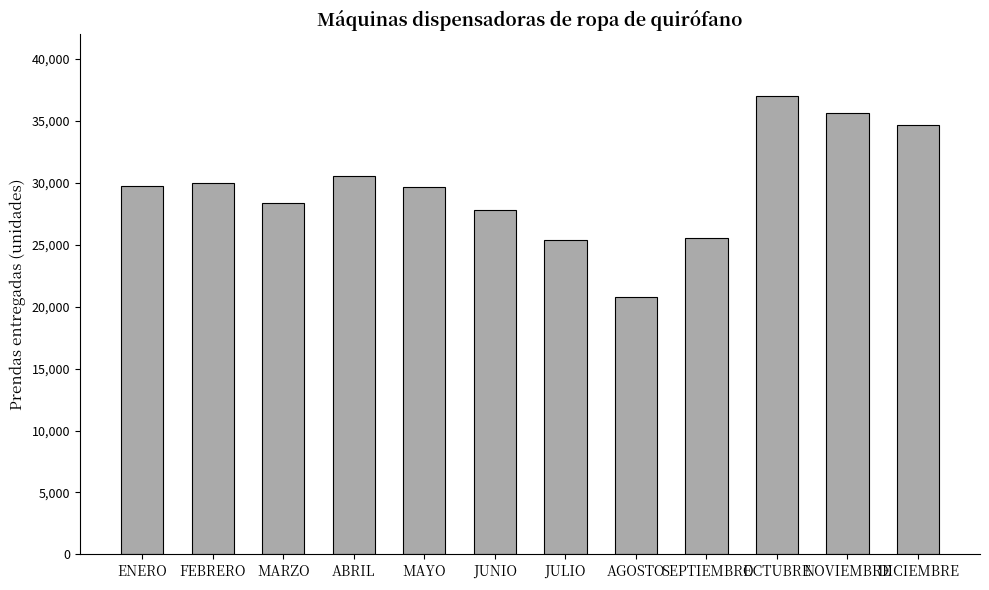

Is it true that the value at FEBRERO is 12924?

False